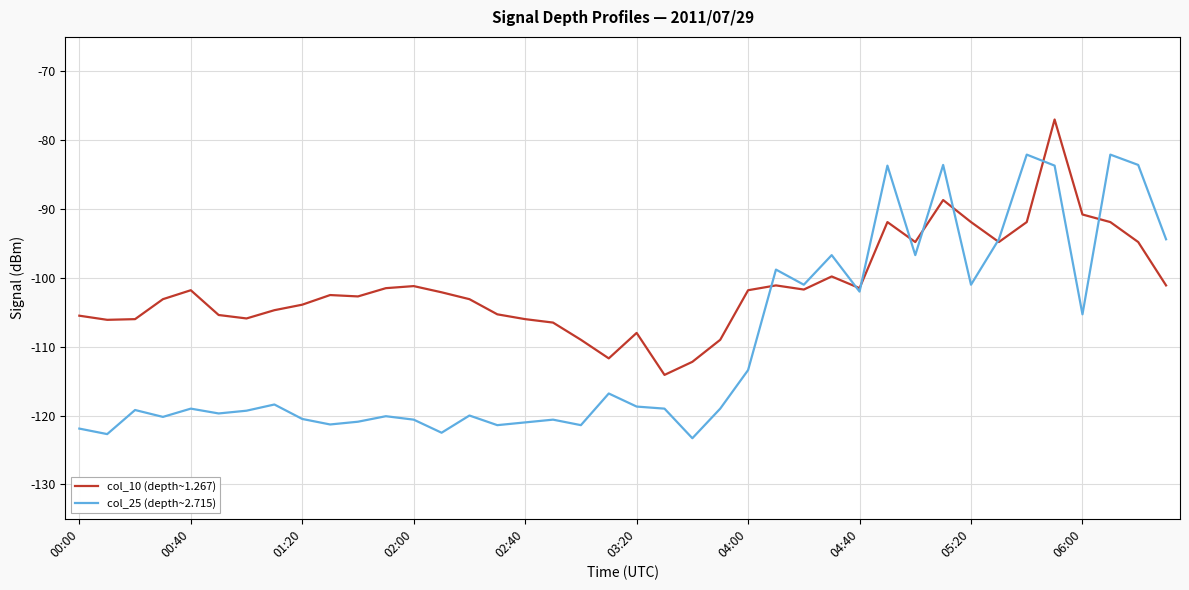

Which series has the widest spread of values?

col_25 (depth~2.715)